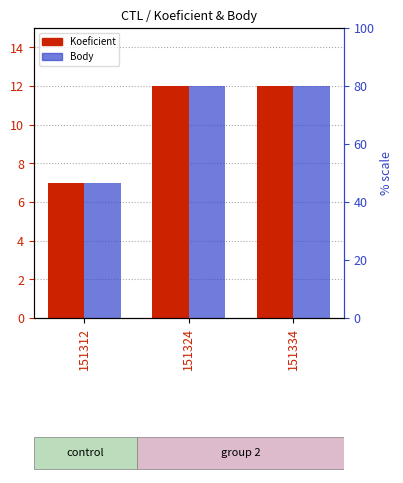

Reading right to left, list all the values displayed in this chart.

Koeficient: 12	12	7
Body: 12	12	7